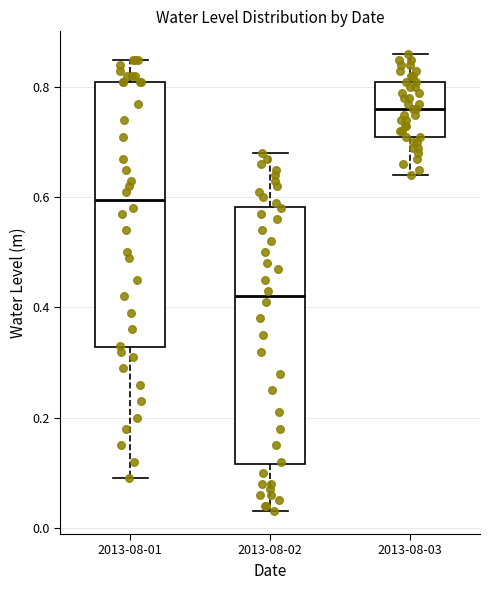

Reading left to right, read every box against the y-axis: the position of its median line, the range the box covers, and the ends of its whiskers. The values are not printed on the chart, so give them approximately, as read against the axis.

2013-08-01: median 0.60, box 0.32 to 0.82, whiskers 0.10 to 0.86
2013-08-02: median 0.42, box 0.12 to 0.58, whiskers 0.04 to 0.68
2013-08-03: median 0.76, box 0.72 to 0.82, whiskers 0.64 to 0.86